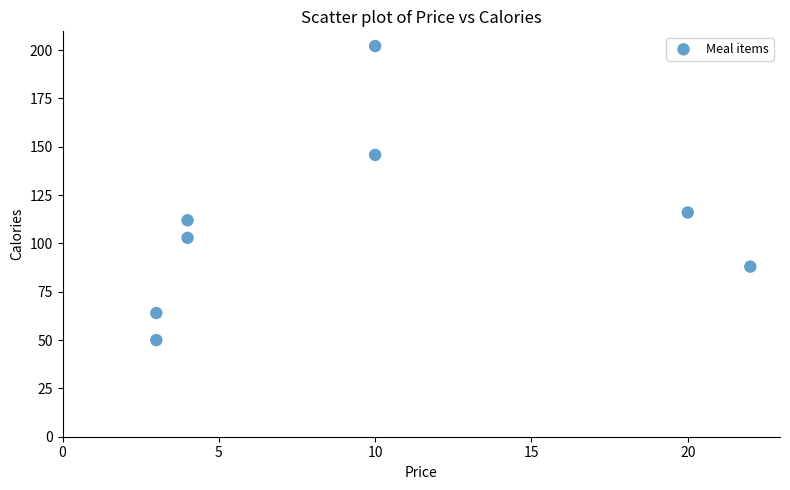

What is the average X value?

9.5